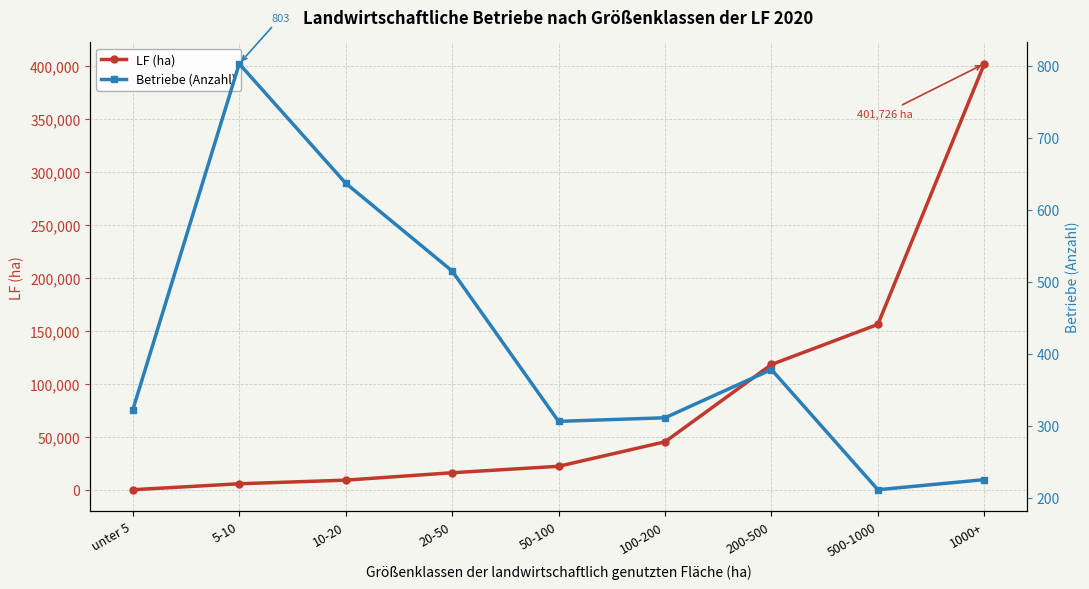

The LF (ha) series shows 118172 at 200-500. True or false?

True